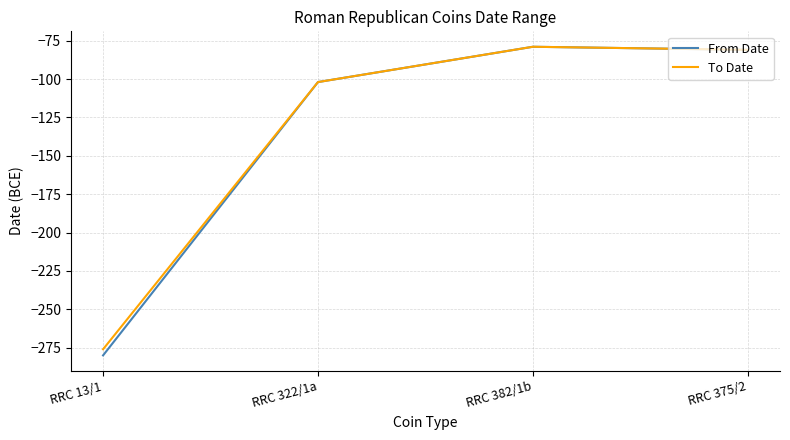

How many interior local peaks does the To Date series have?

1